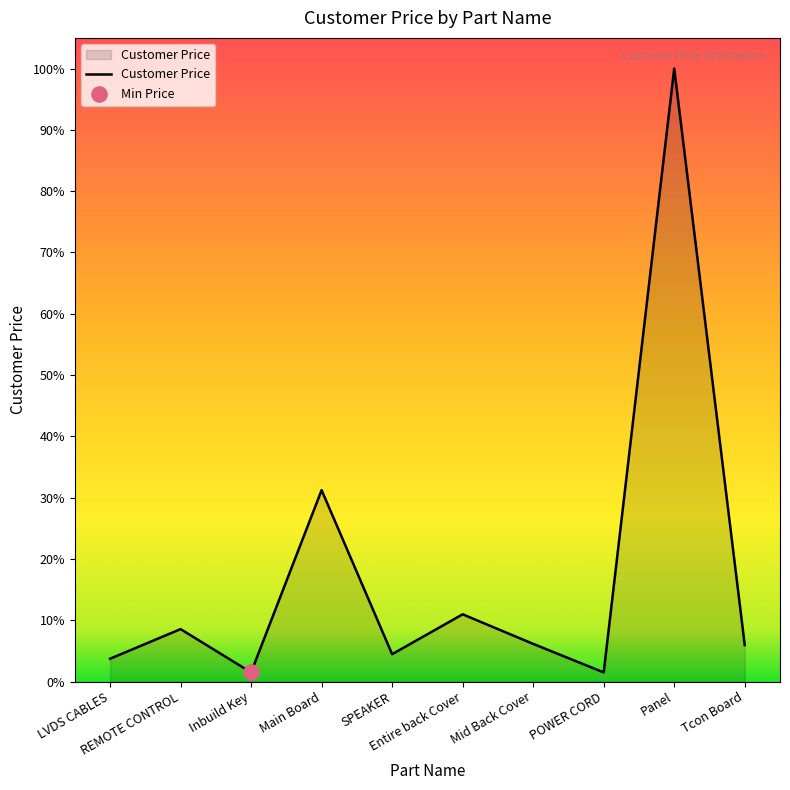

Which has a higher value, Tcon Board or POWER CORD?

Tcon Board